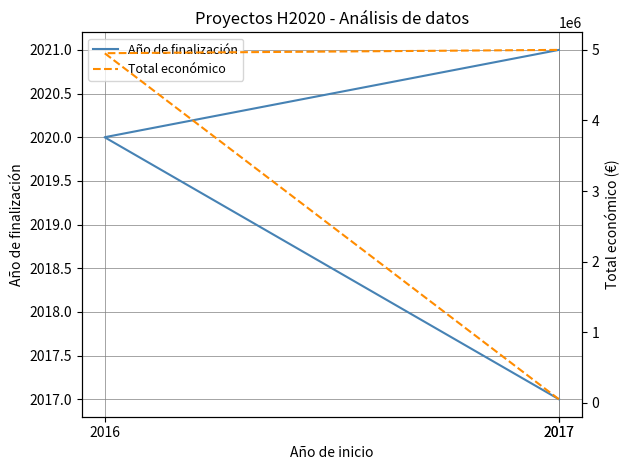

How many values in the Total económico series are below 4953160?

1